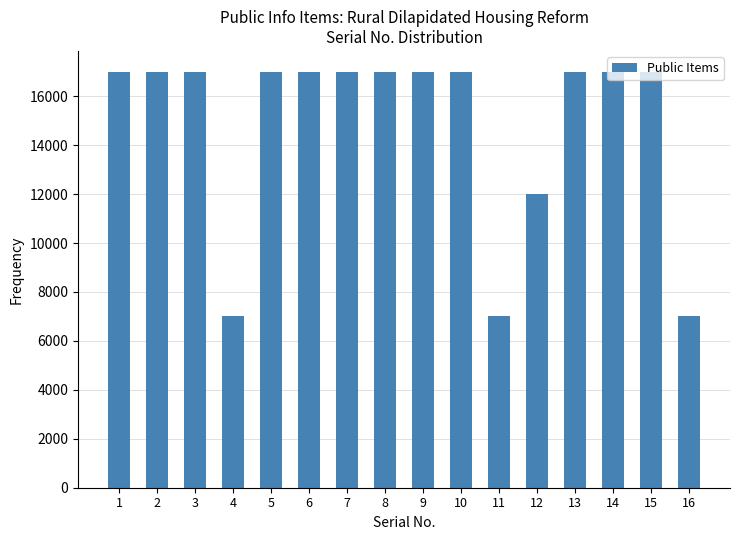

The chart shows a value of 8276 at 8. True or false?

False